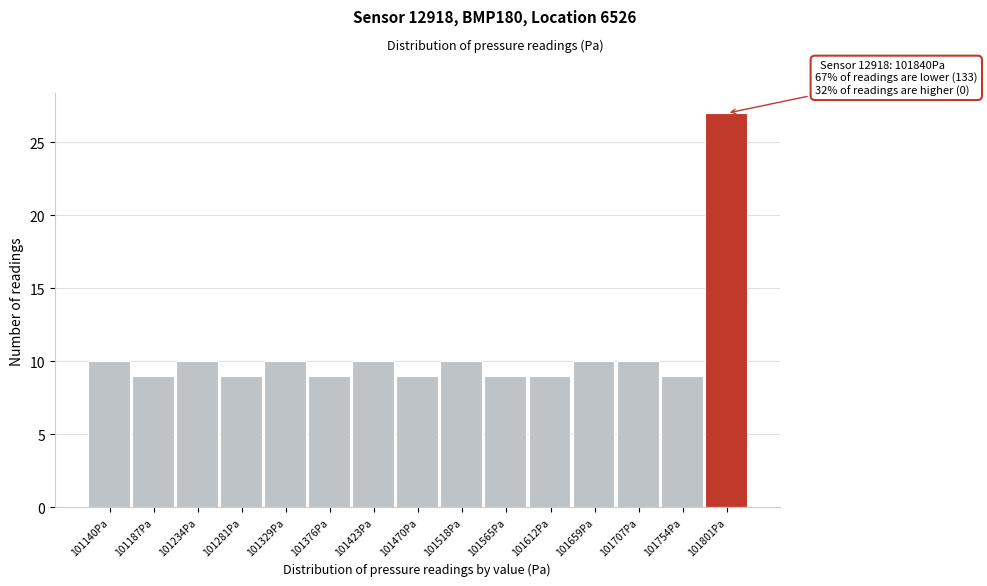

Reading left to right, what are all the values shown in this chart?

10	9	10	9	10	9	10	9	10	9	9	10	10	9	27